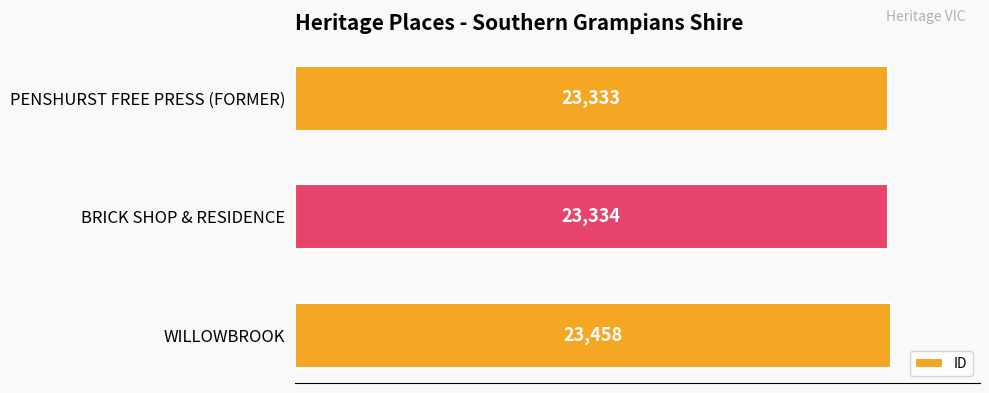

What is the value of the 2nd bar from the top?

23334